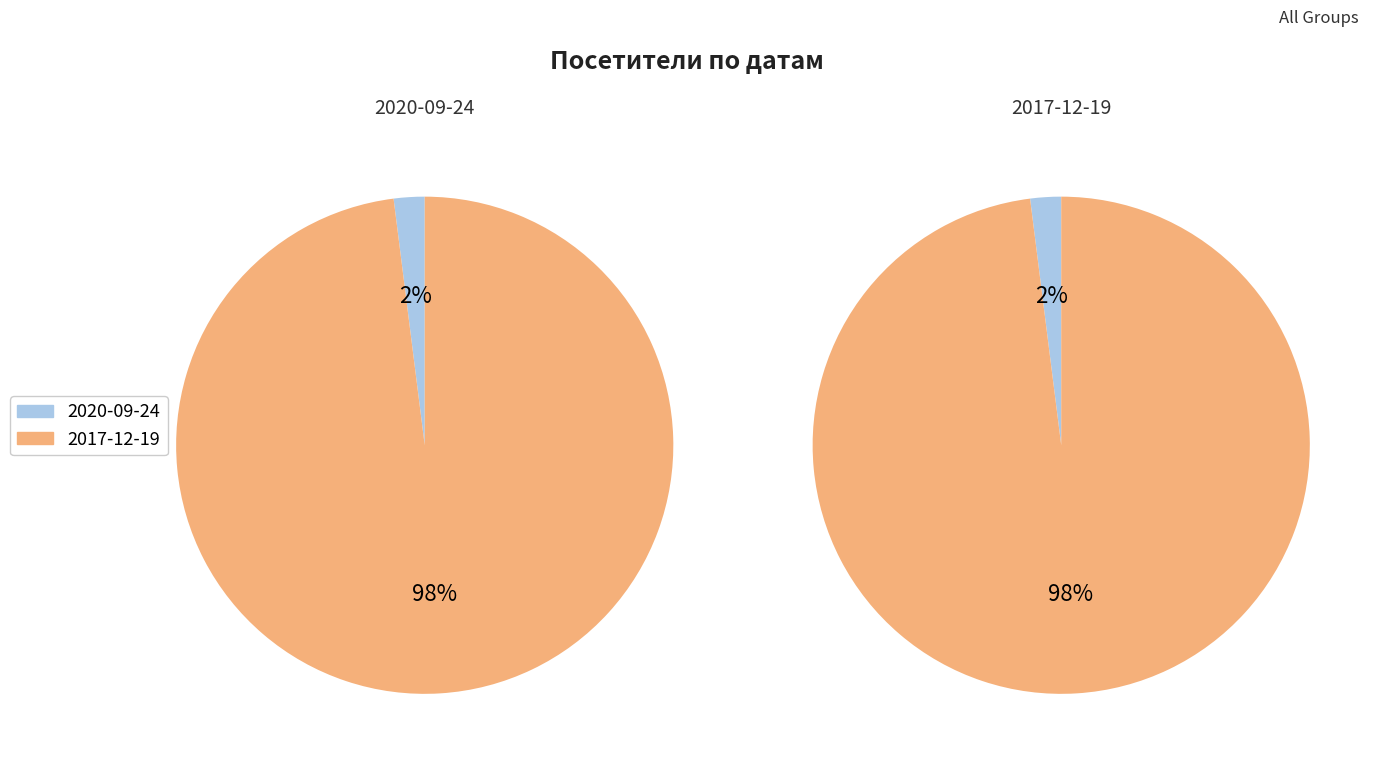

Which has a higher value, 2017-12-19 or 2020-09-24?

2017-12-19